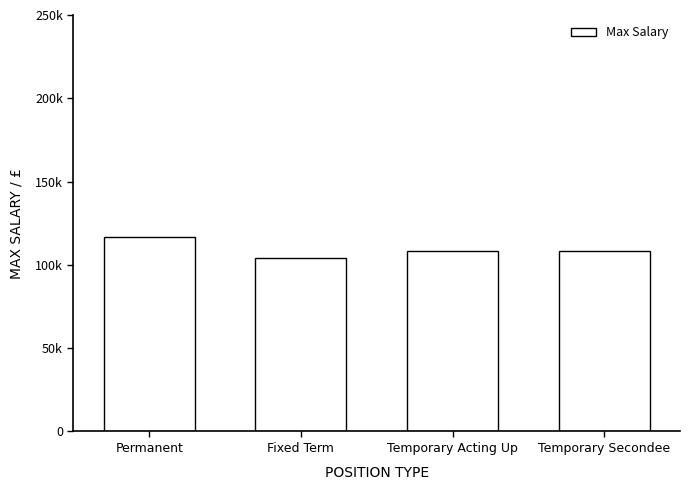

Which category has the lowest value across all series?

Fixed Term